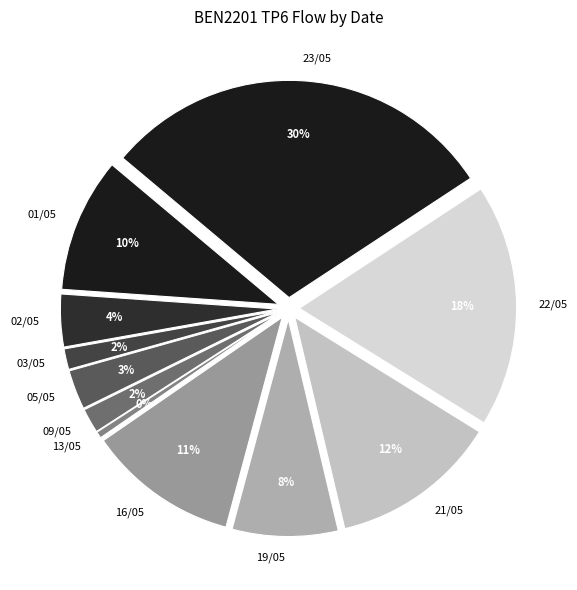

True or false: 08/05 accounts for 1% of the total.

False